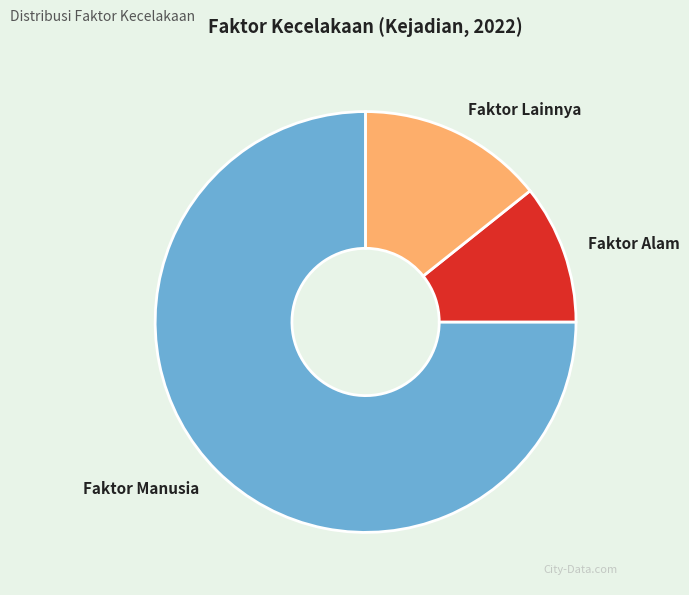

Rank the categories by value from highest to lowest.

Faktor Manusia, Faktor Lainnya, Faktor Alam